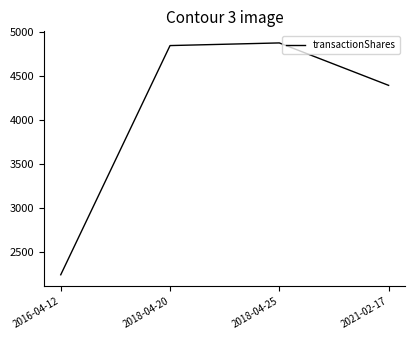

What is the approximate value at 2018-04-20?

4841